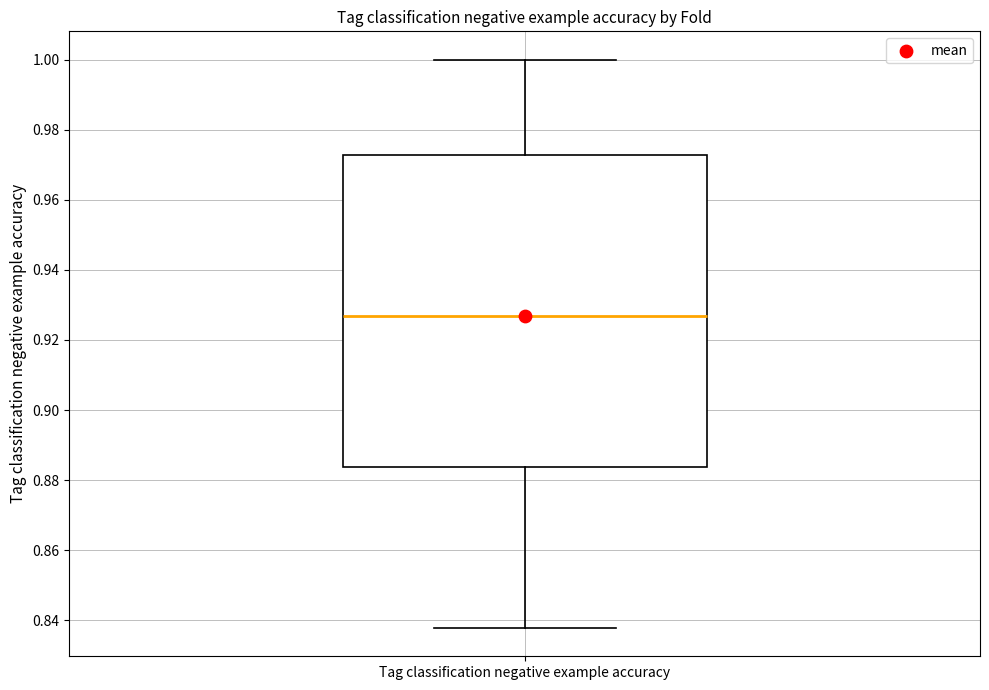

Read this box plot against the y-axis: the position of the median line, the range covered by the box, and the ends of both whiskers. The values are not printed on the chart, so give them approximately, as read against the axis.

median 0.926, box 0.884 to 0.972, whiskers 0.838 to 1.000